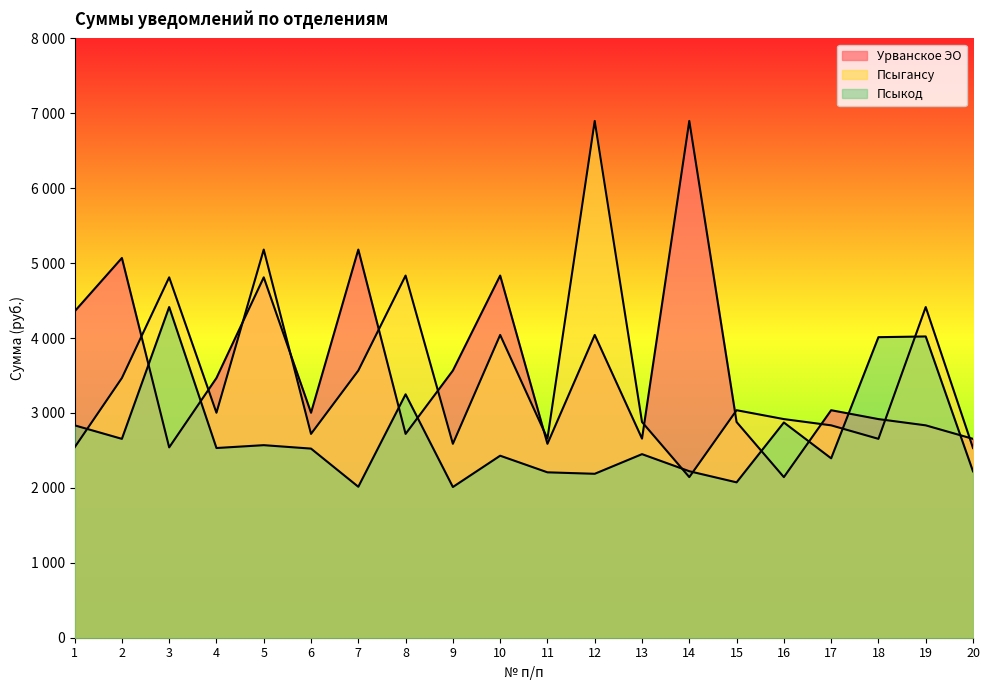

How many lines are shown in the chart?

3